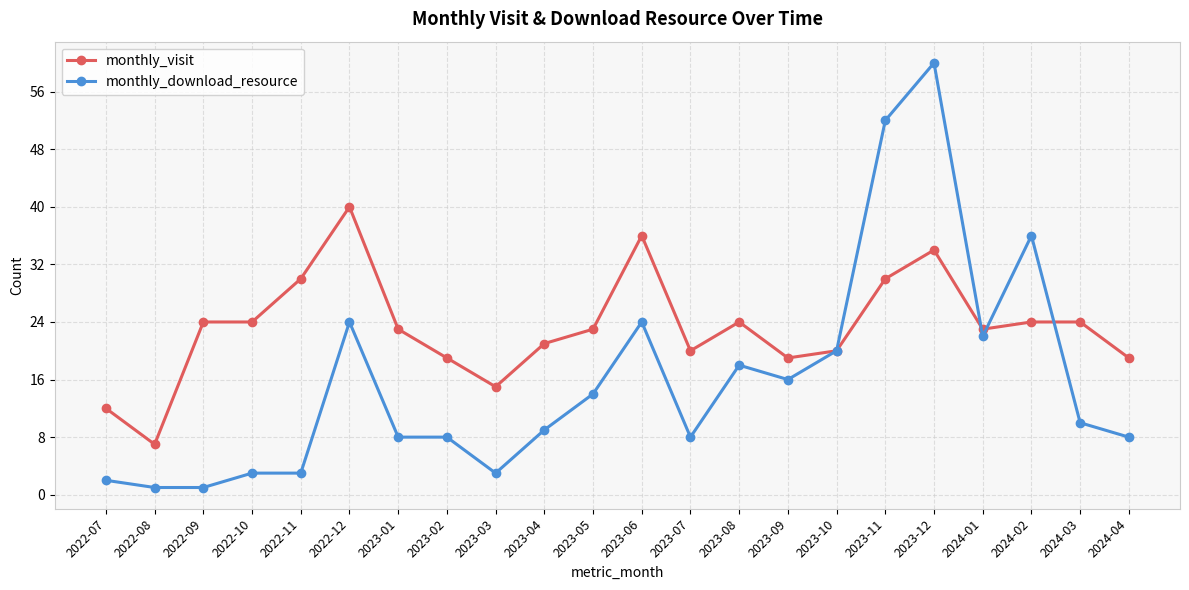

At which label does monthly_visit reach its minimum?

2022-08